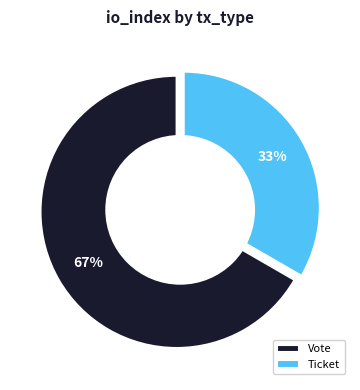

Count the number of slices in the pie.

2